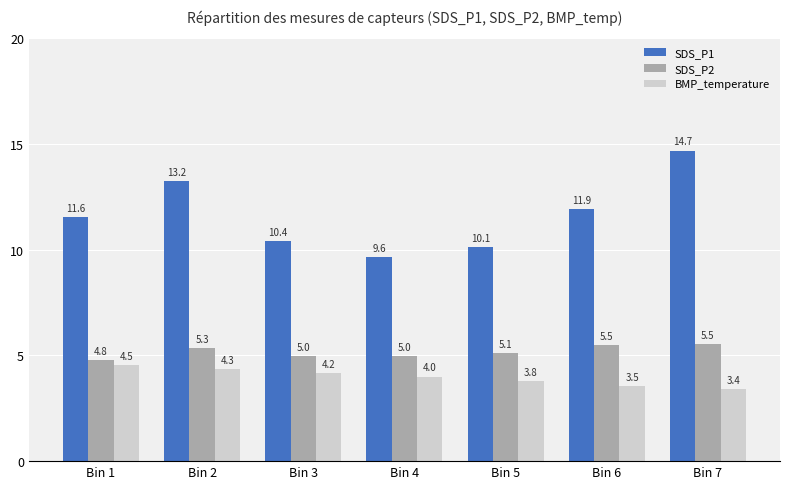

What is the minimum value shown in the chart?

3.4